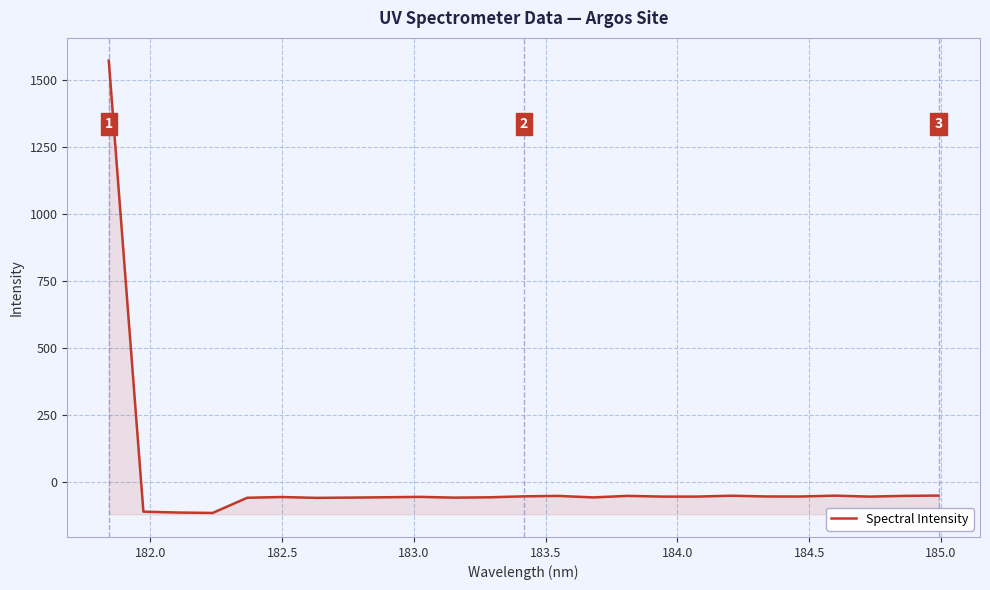

The chart shows a value of -25.6 at 183.5. True or false?

False